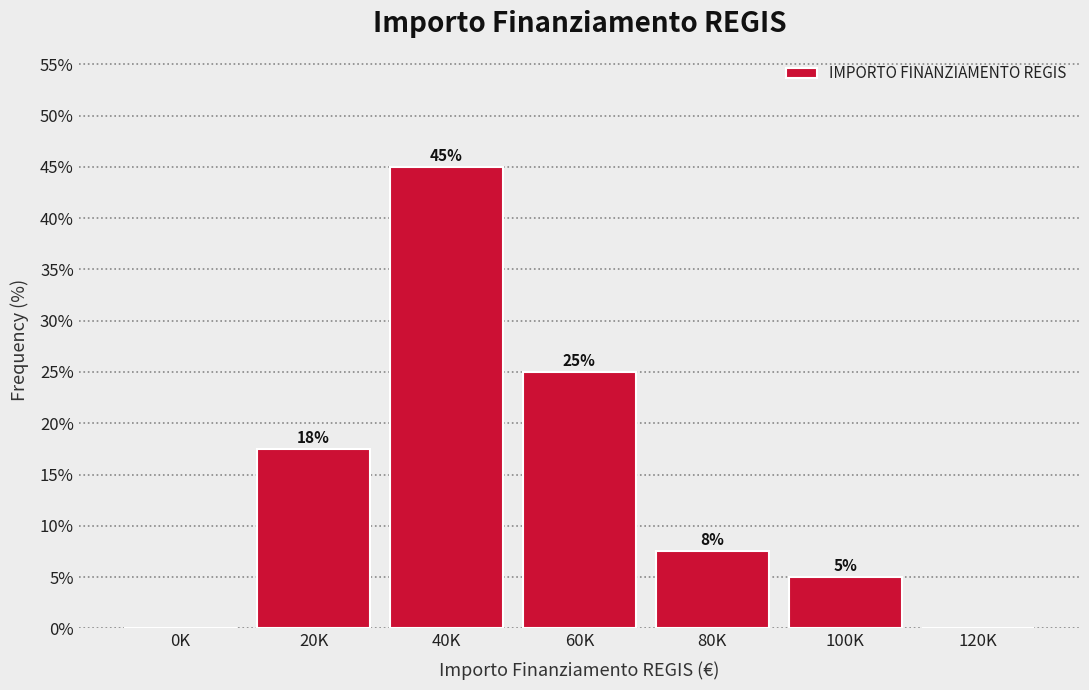

Is it true that the value at 80K is 7.5?

True